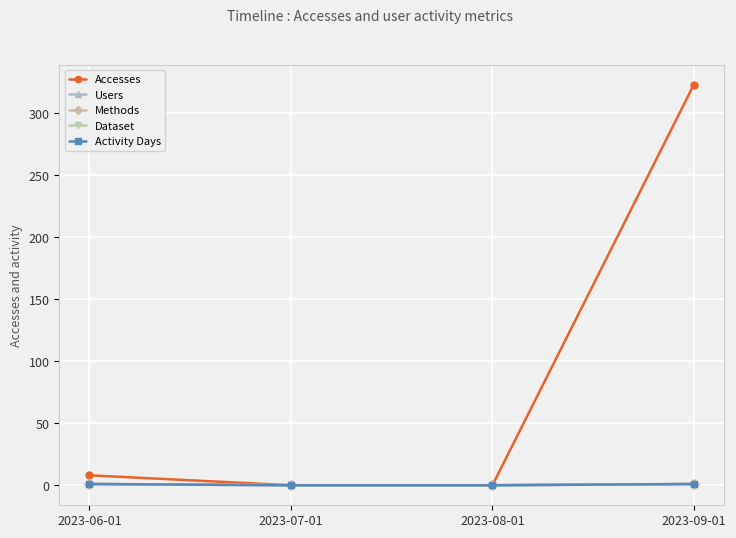

Does the chart have visible grid lines?

Yes